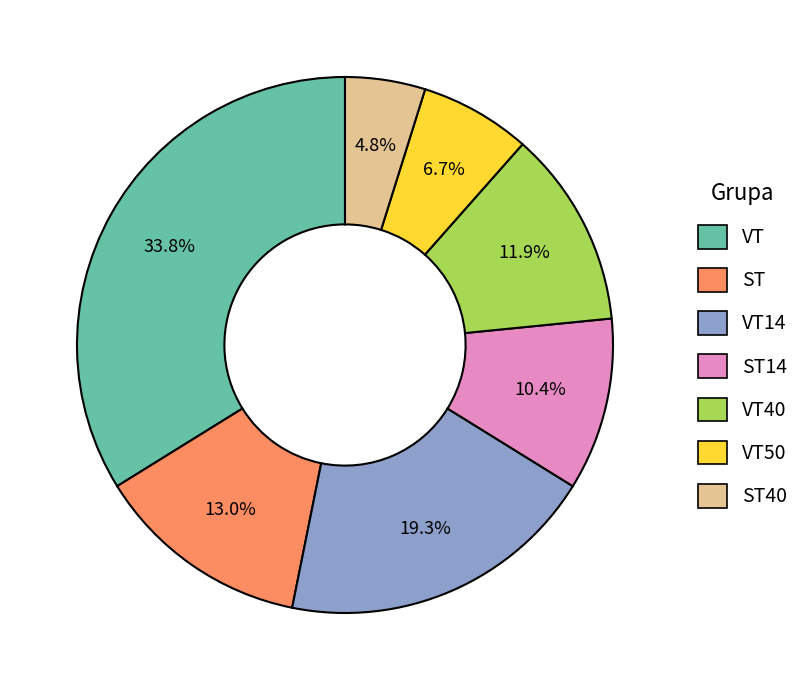

Is there a majority slice in this chart?

No